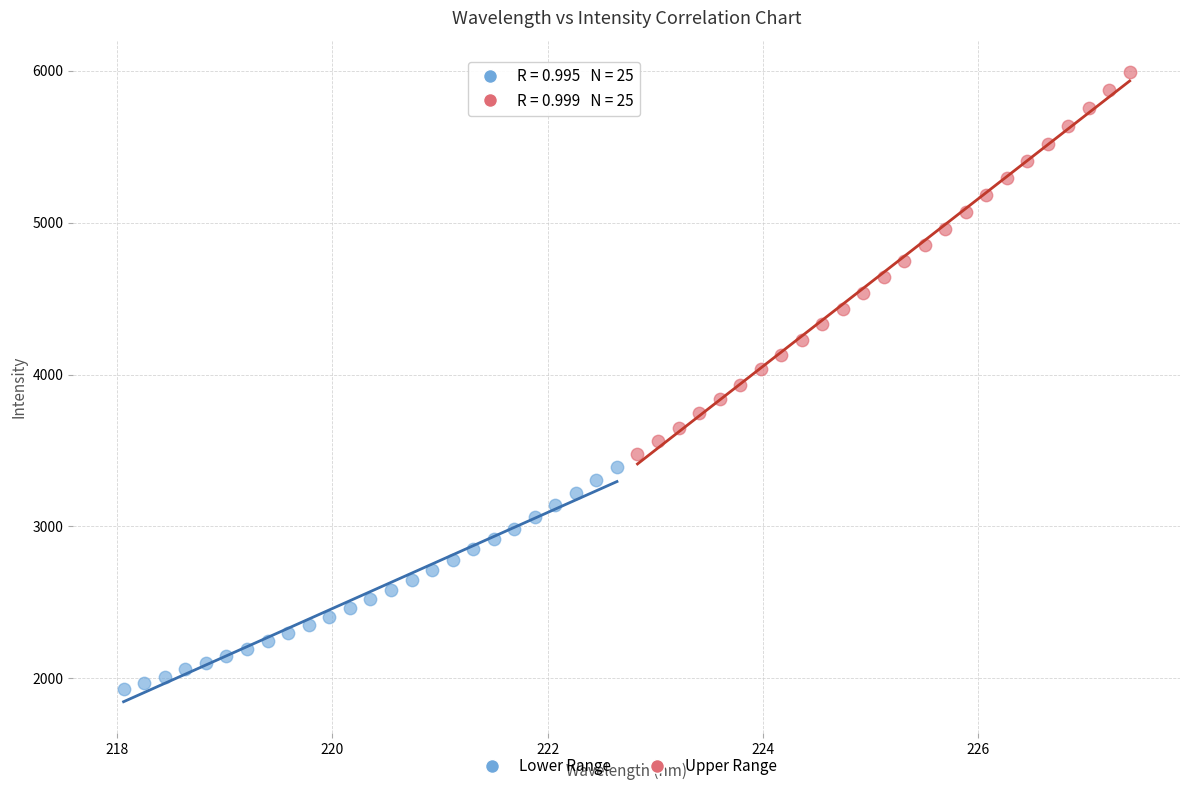

Which series has the largest Y range (max minus min)?

Upper Range